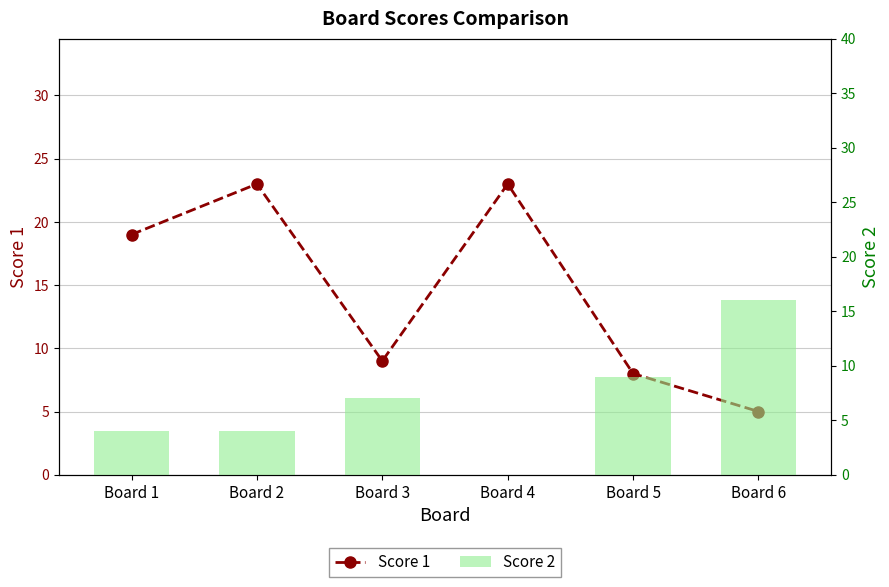

List the series in order of their overall mean, lowest first.

Score 2, Score 1